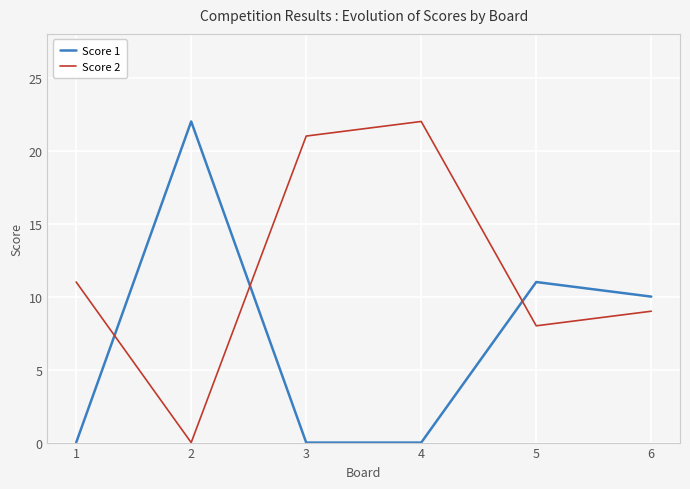

What is the maximum value for Score 1?

22